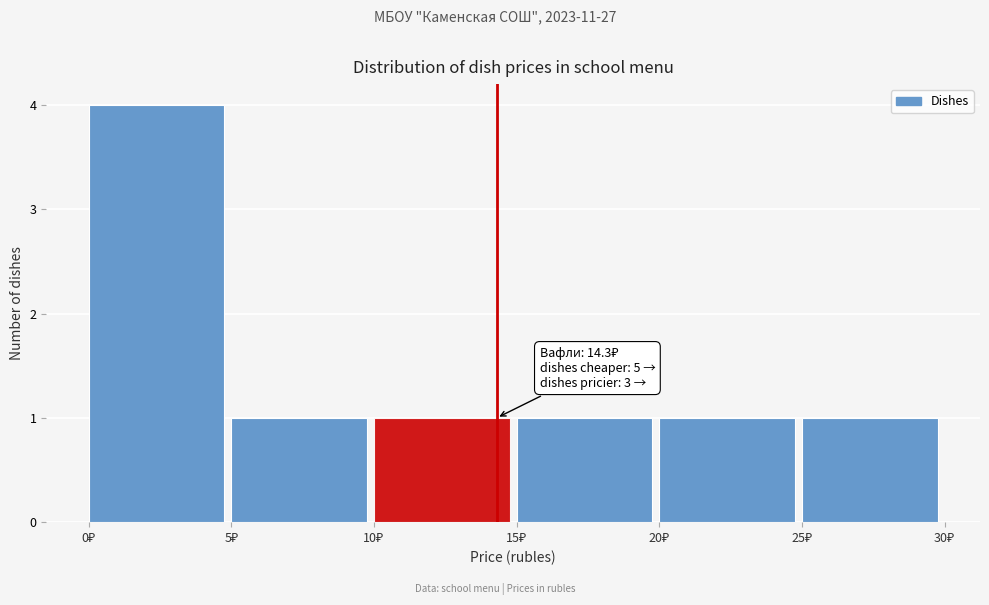

Over which range of the x-axis is the bar tallest?

0 to 5